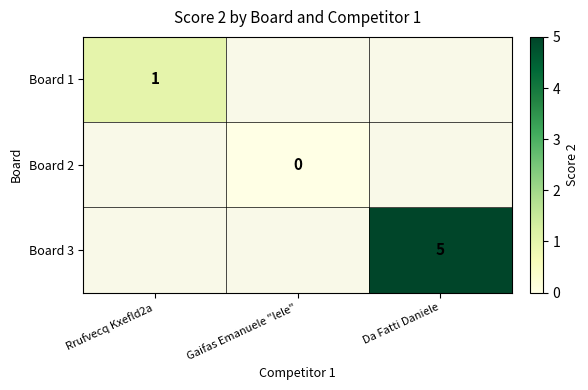

At how many categories does at least one series exceed 0?

2